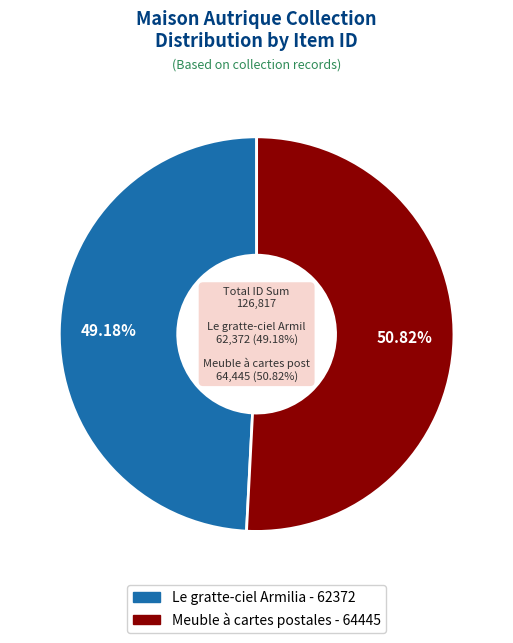

The Le gratte-ciel Armilia slice represents 49% of the pie. True or false?

True